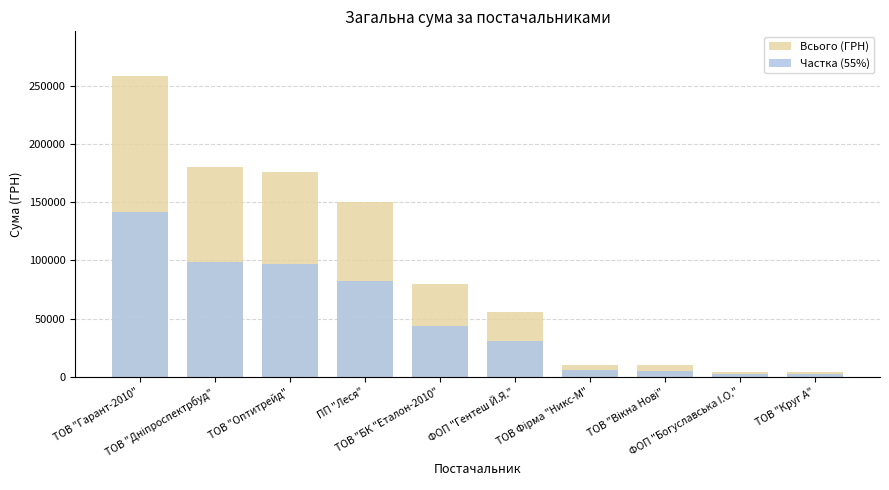

What is the minimum value for Частка (55%)?

2174.9